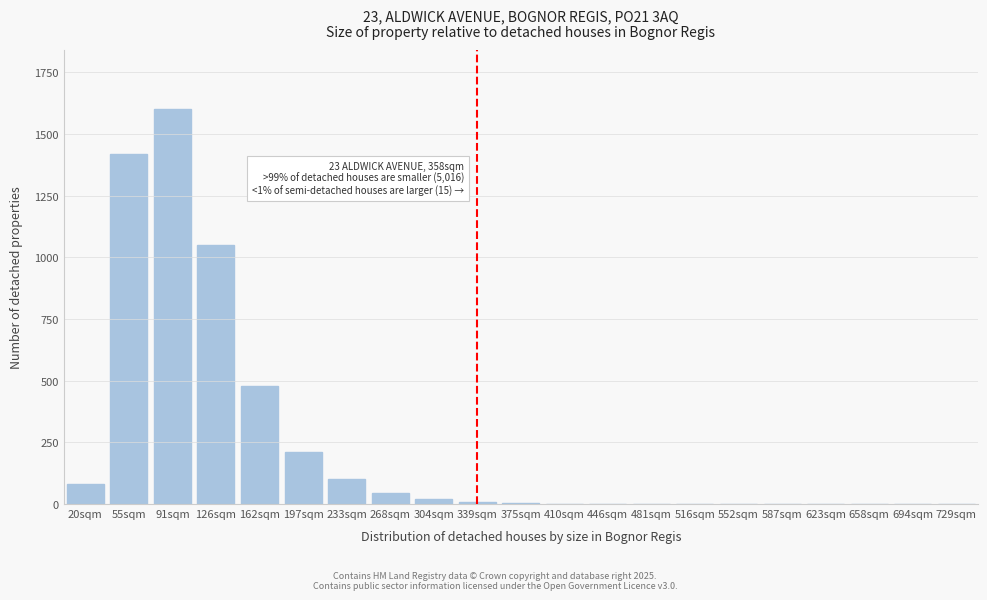

At which label is the value closest to 800?

126sqm